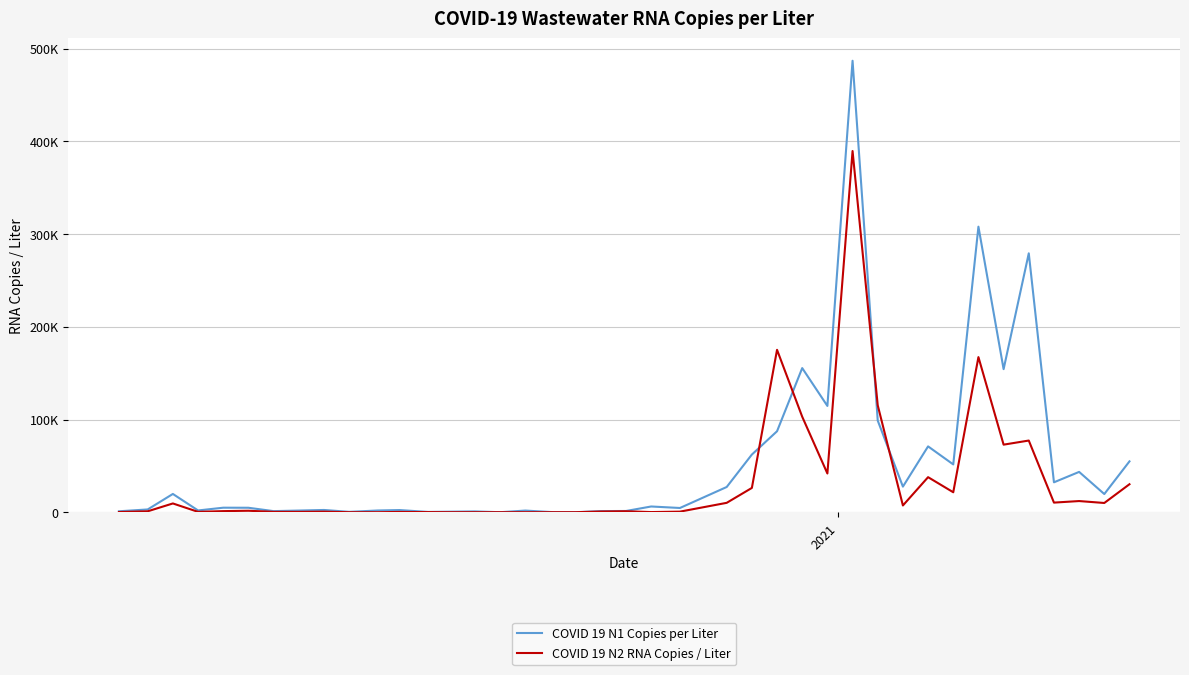

Is this an area chart (filled region under the line)?

No